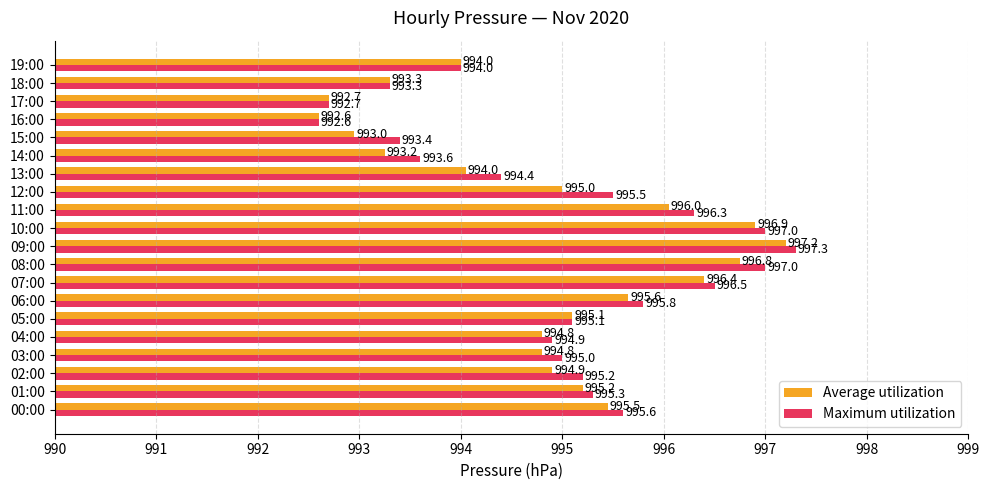

What is the difference between the maximum and second lowest values in the Average utilization series?

4.5